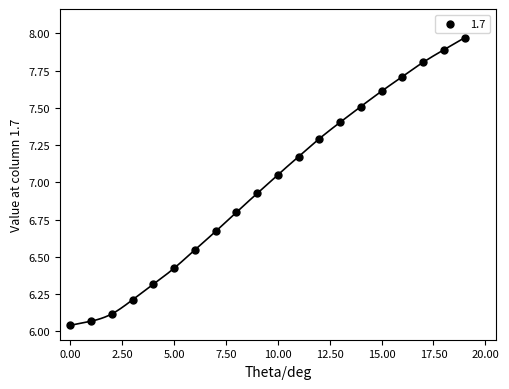

What is the range of Y values (max minus min)?

1.9